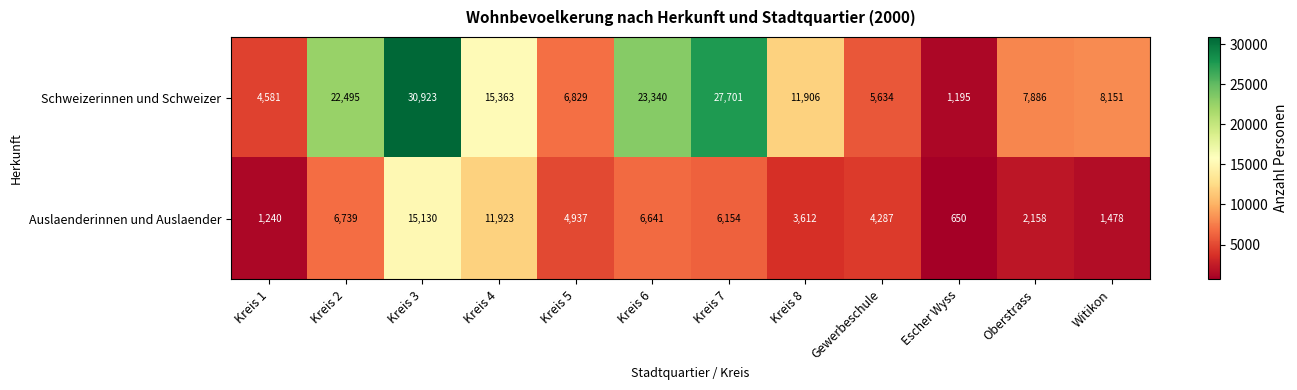

Is it true that Schweizerinnen und Schweizer equals 7886 at Oberstrass?

True